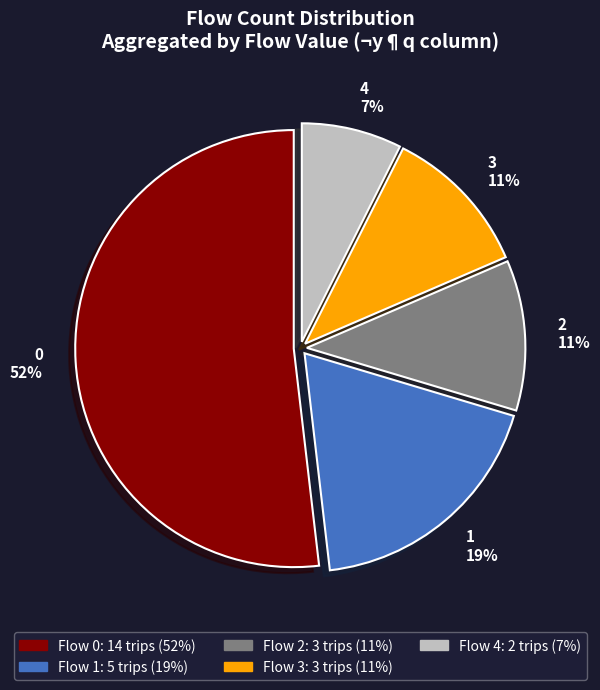

How many slices are in this pie chart?

5